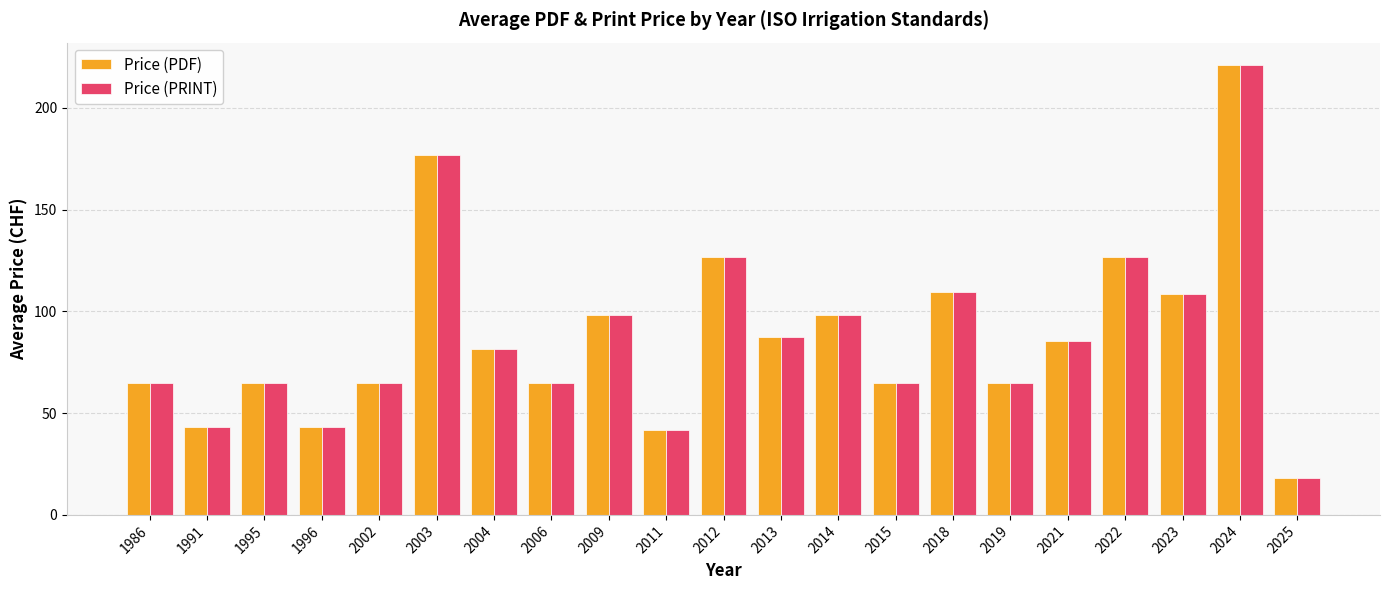

How many series are shown in this chart?

2